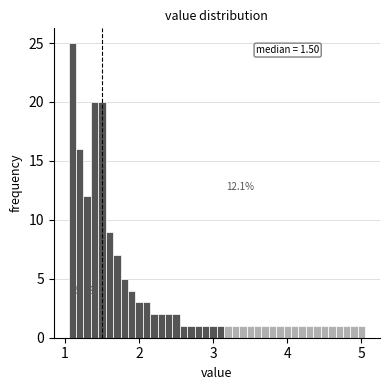

Around what value on the x-axis is the tallest bar? Give the approximate position of its centre, as read against the axis.

1.1